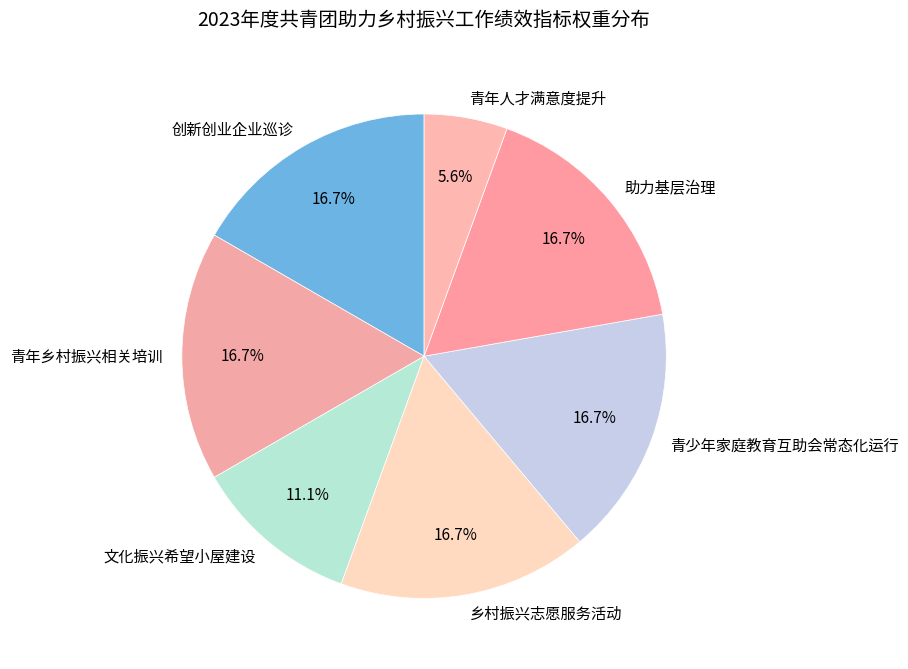

To the nearest percent, what portion does 创新创业企业巡诊 represent?

17%